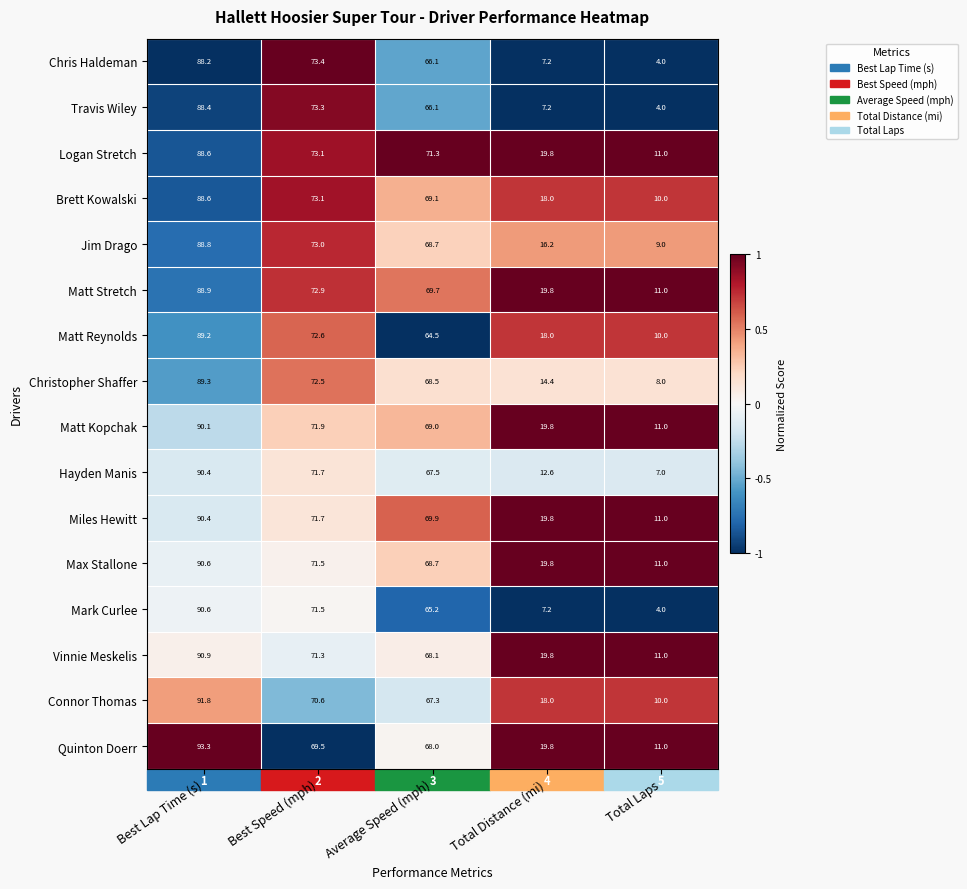

Is the value of Hayden Manis at Total Distance (mi) greater than the value of Connor Thomas at Total Laps?

Yes